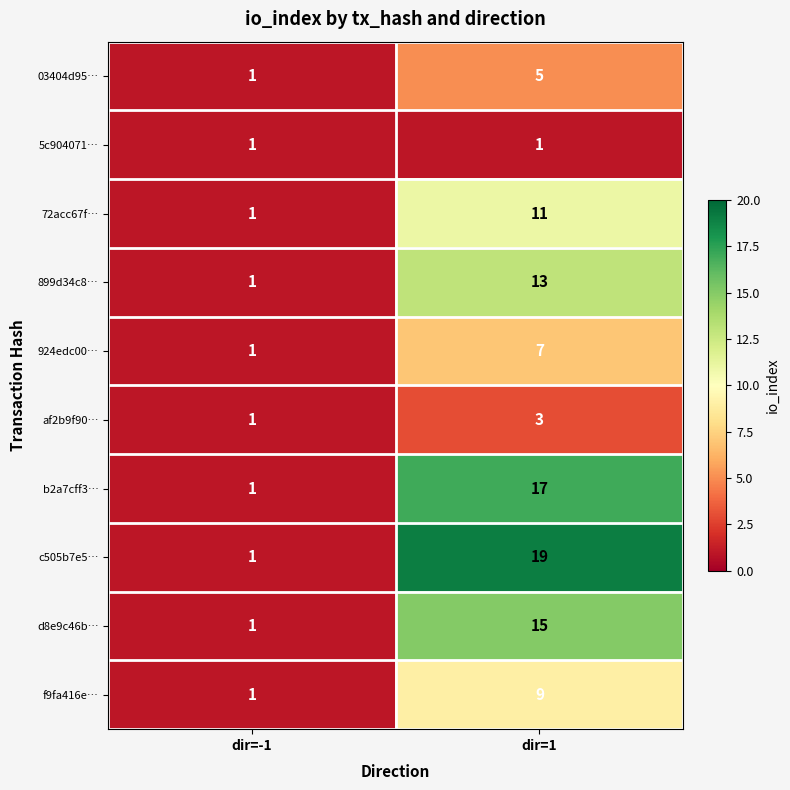

How many series are shown in this chart?

10